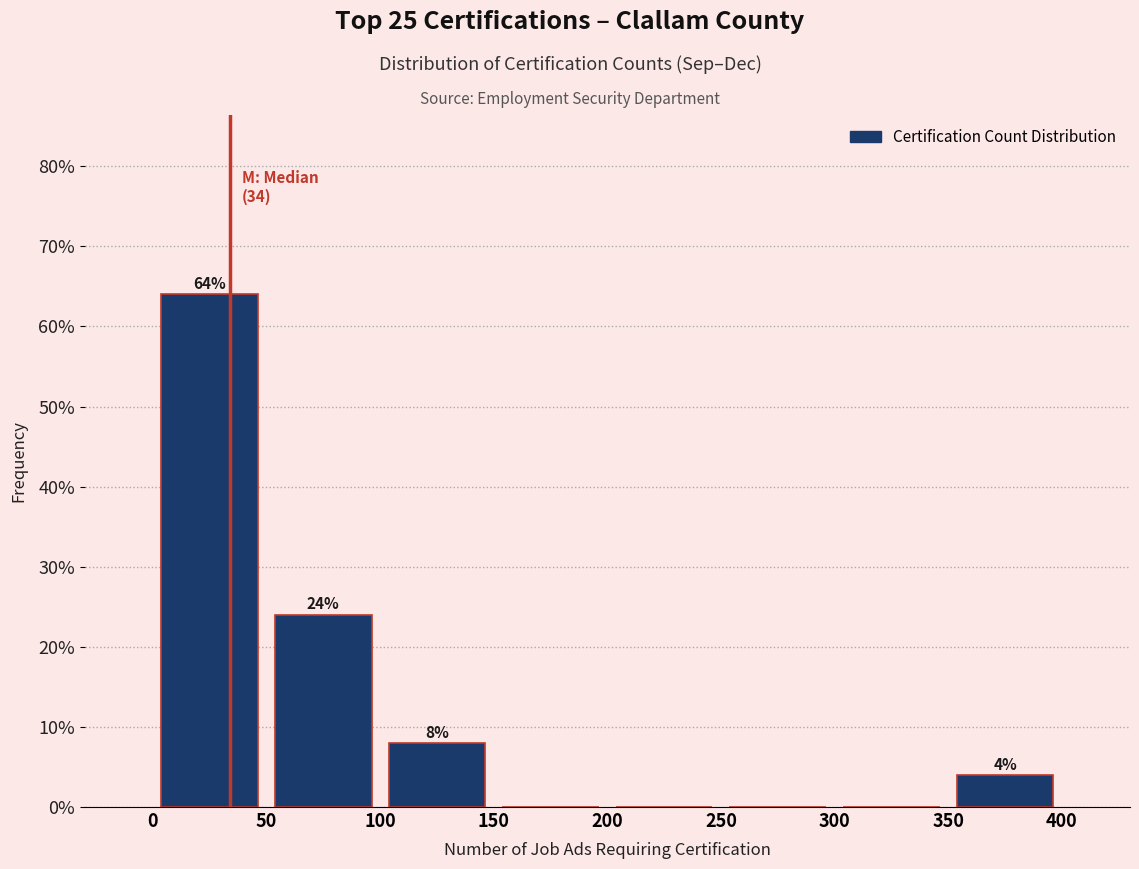

Which range on the x-axis has the tallest bar?

0 to 50